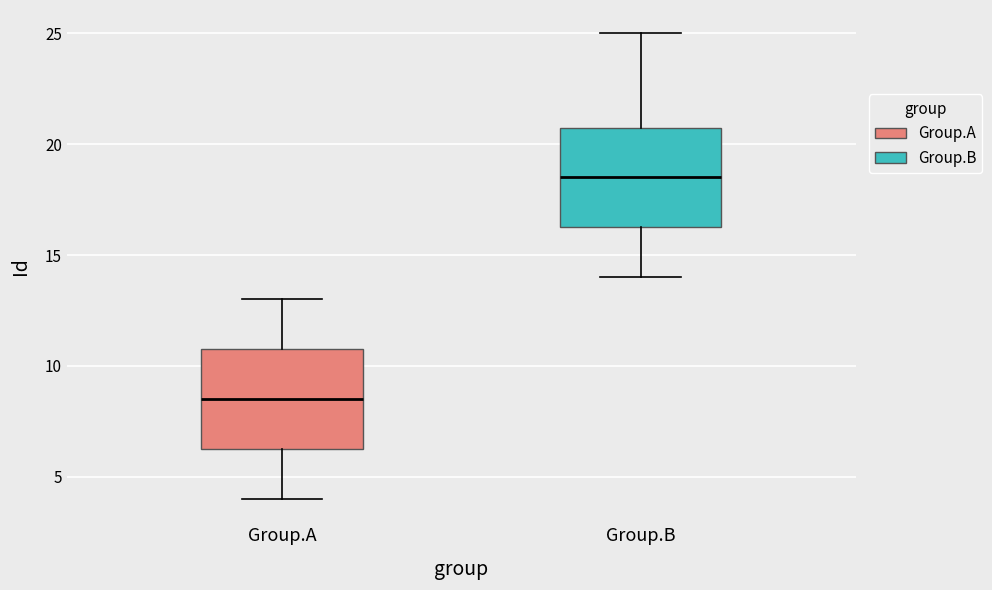

Which box's median line is the highest?

Group.B